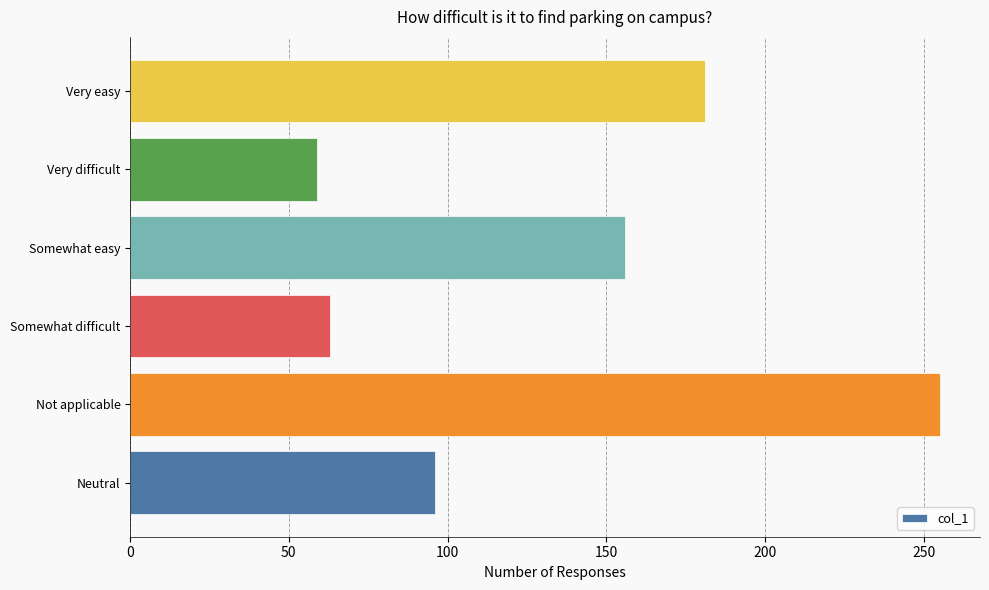

What is the change in value from Somewhat easy to Very difficult?

-97